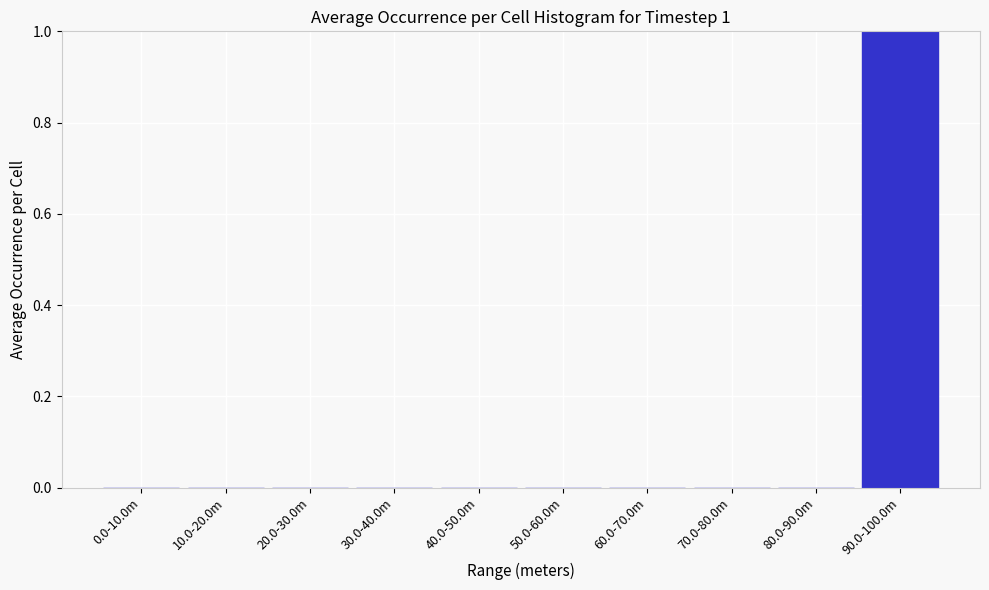

Reading left to right, extract all data points from this chart.

0.0-10.0m=0	10.0-20.0m=0	20.0-30.0m=0	30.0-40.0m=0	40.0-50.0m=0	50.0-60.0m=0	60.0-70.0m=0	70.0-80.0m=0	80.0-90.0m=0	90.0-100.0m=1